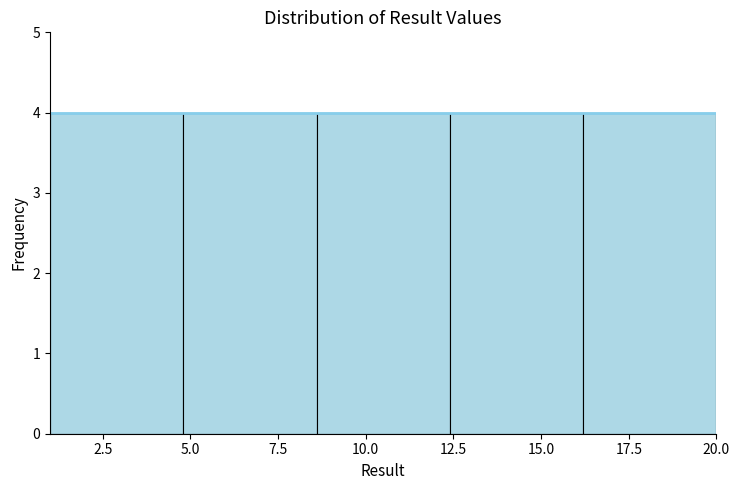

Reading left to right, list every bar in this chart as the range it spans on the x-axis followed by its height. Neither the bar edges nor the heights are printed on the chart, so give them approximately, as read against the axes.

1.0 to 4.8: 4
4.8 to 8.6: 4
8.6 to 12.4: 4
12.4 to 16.2: 4
16.2 to 20.0: 4